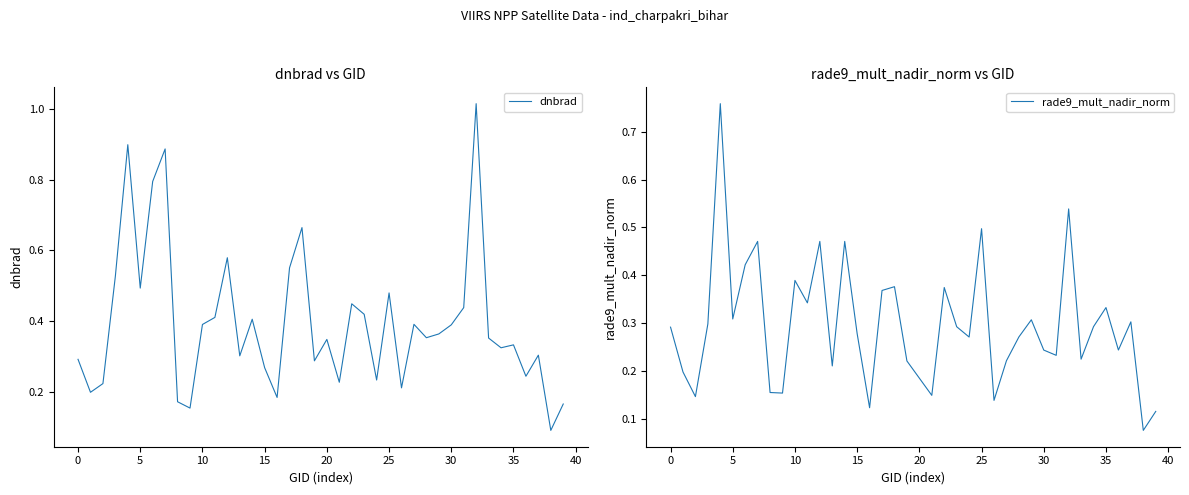

What are all the series names shown in the legend?

dnbrad, rade9_mult_nadir_norm